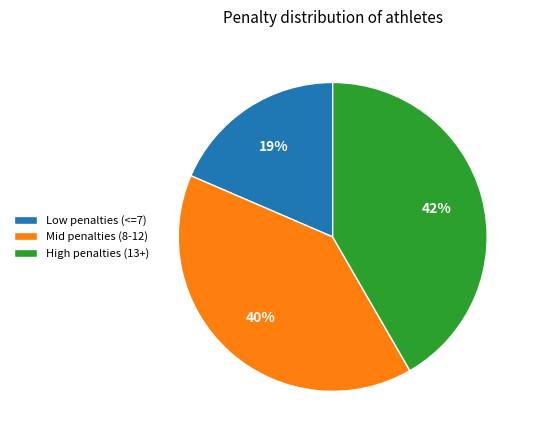

How many segments does this pie chart have?

3